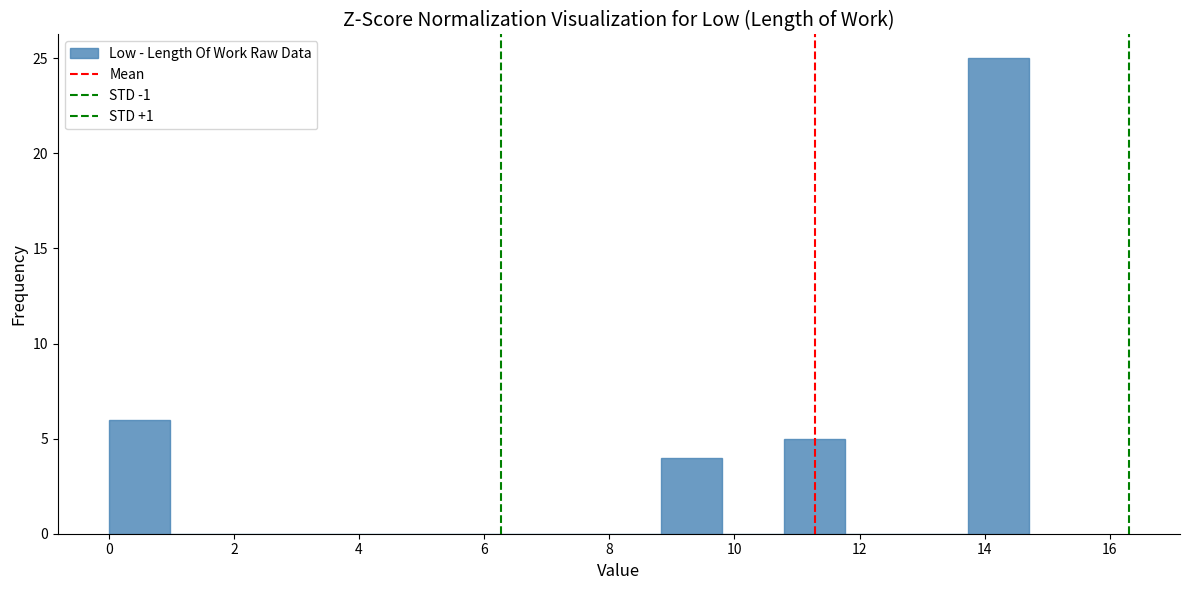

Which range on the x-axis has the tallest bar?

13.8 to 14.8